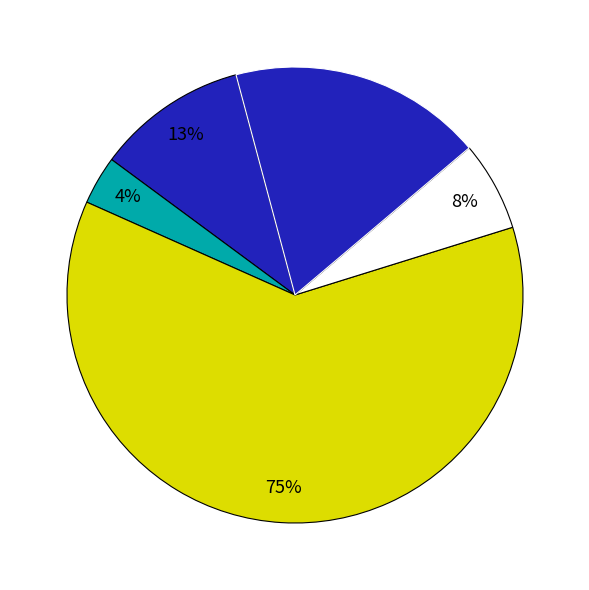

Is it true that 住房保障支出 is 1% of the pie?

False